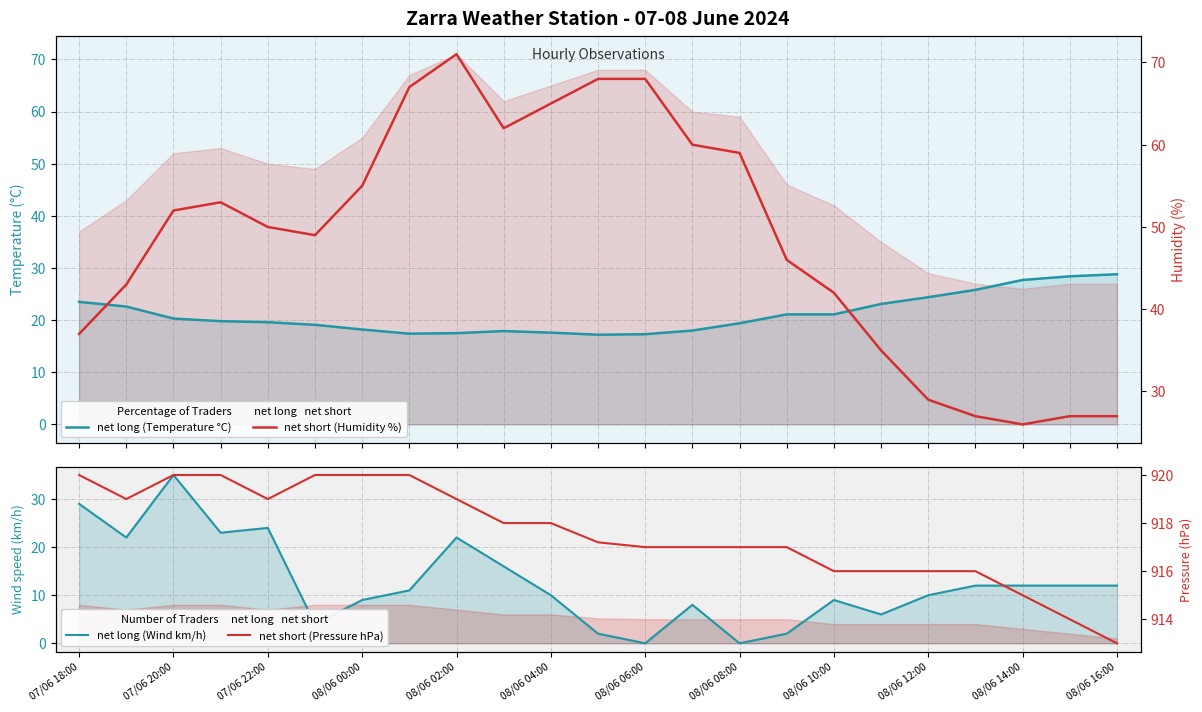

The value of net long (Temperature °C) at 08/06 04:00 is 8.8. True or false?

False